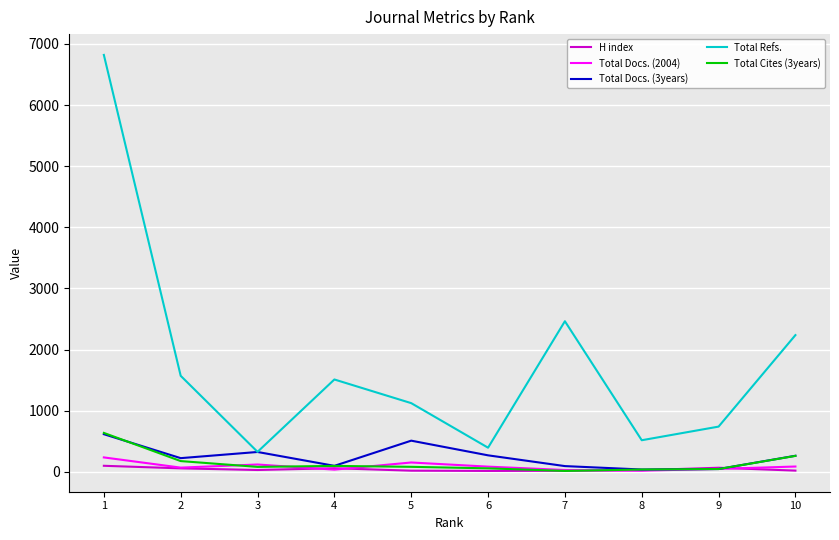

What is the sum of all Total Cites (3years) values?

1480